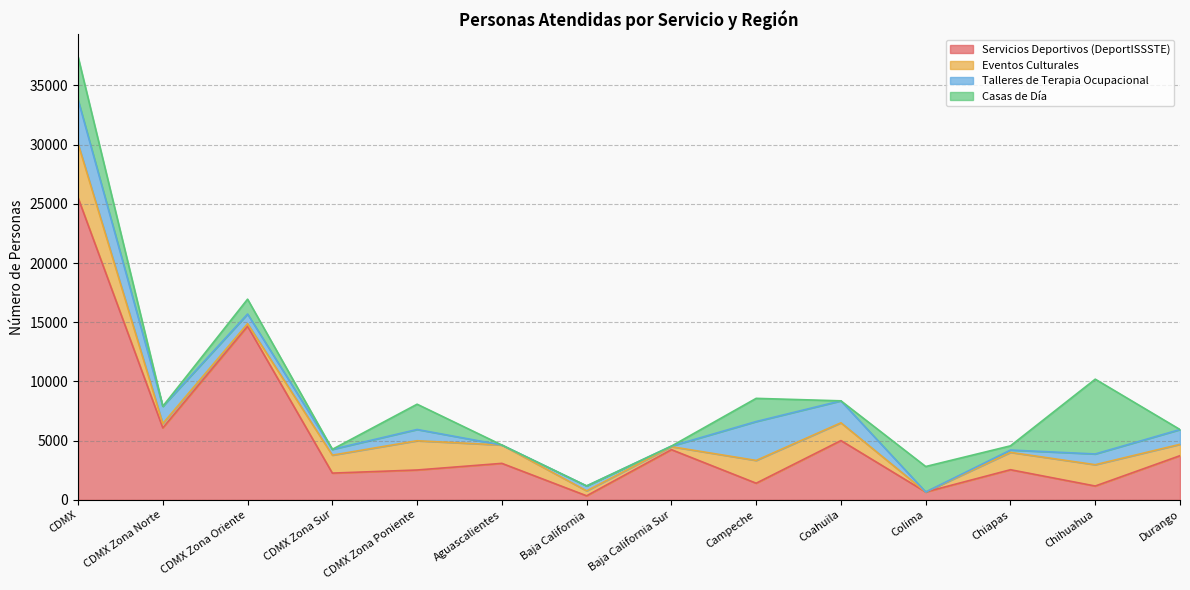

What is the average value of the Casas de Día series?

1272